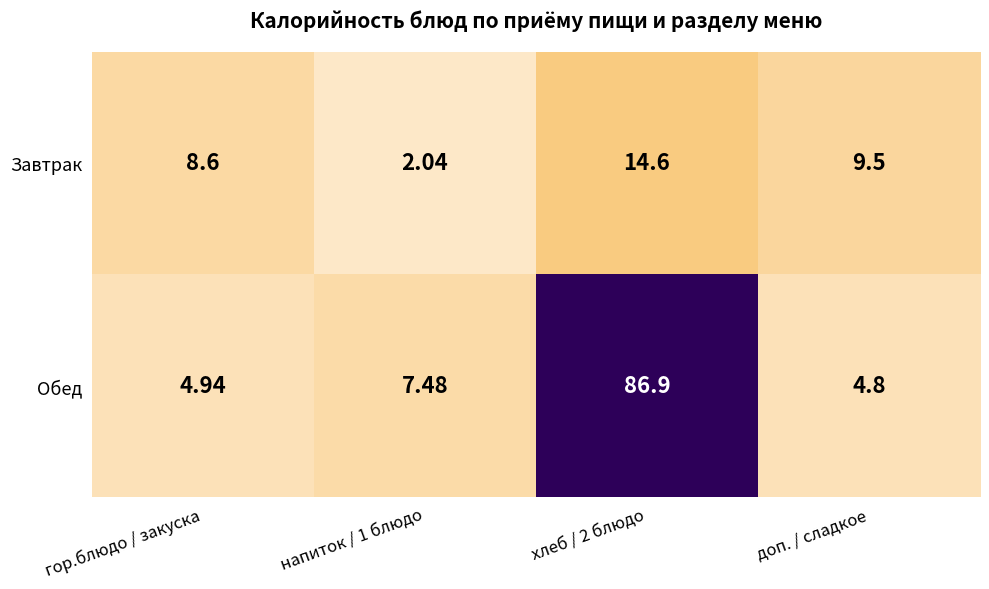

Where is Завтрак nearest to the value 8?

гор.блюдо / закуска